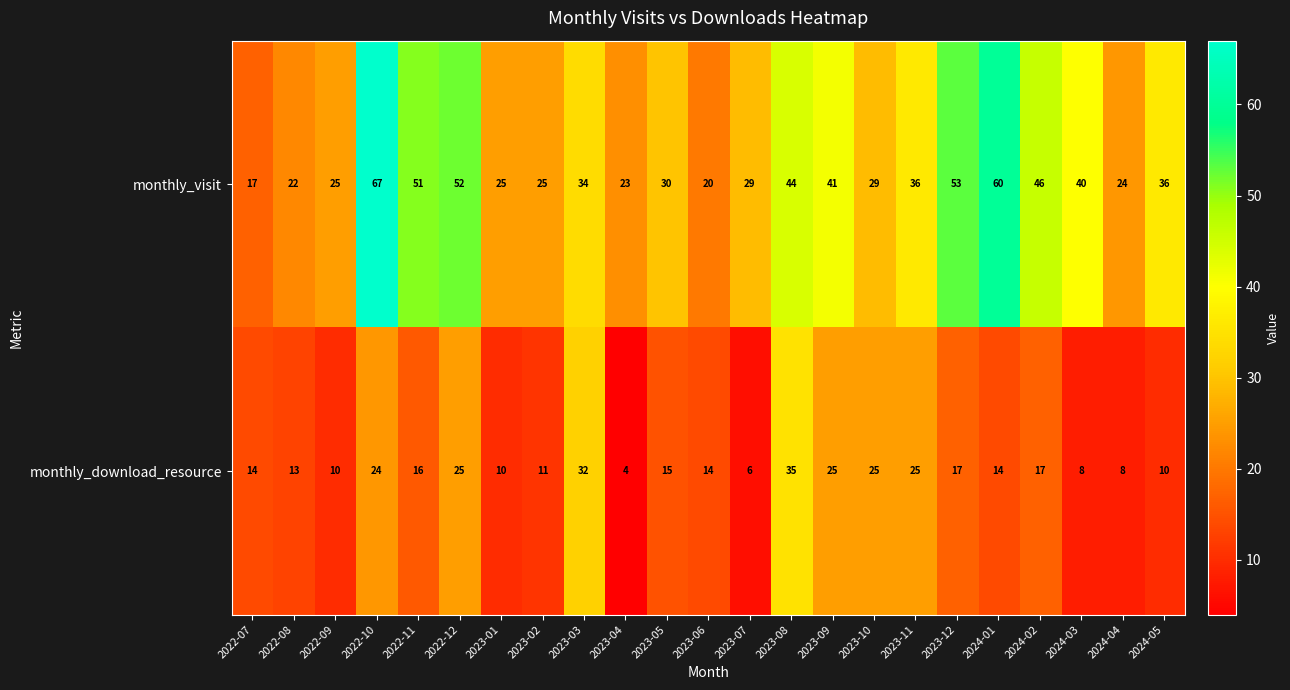

How many values in the monthly_download_resource series are below 14?

9